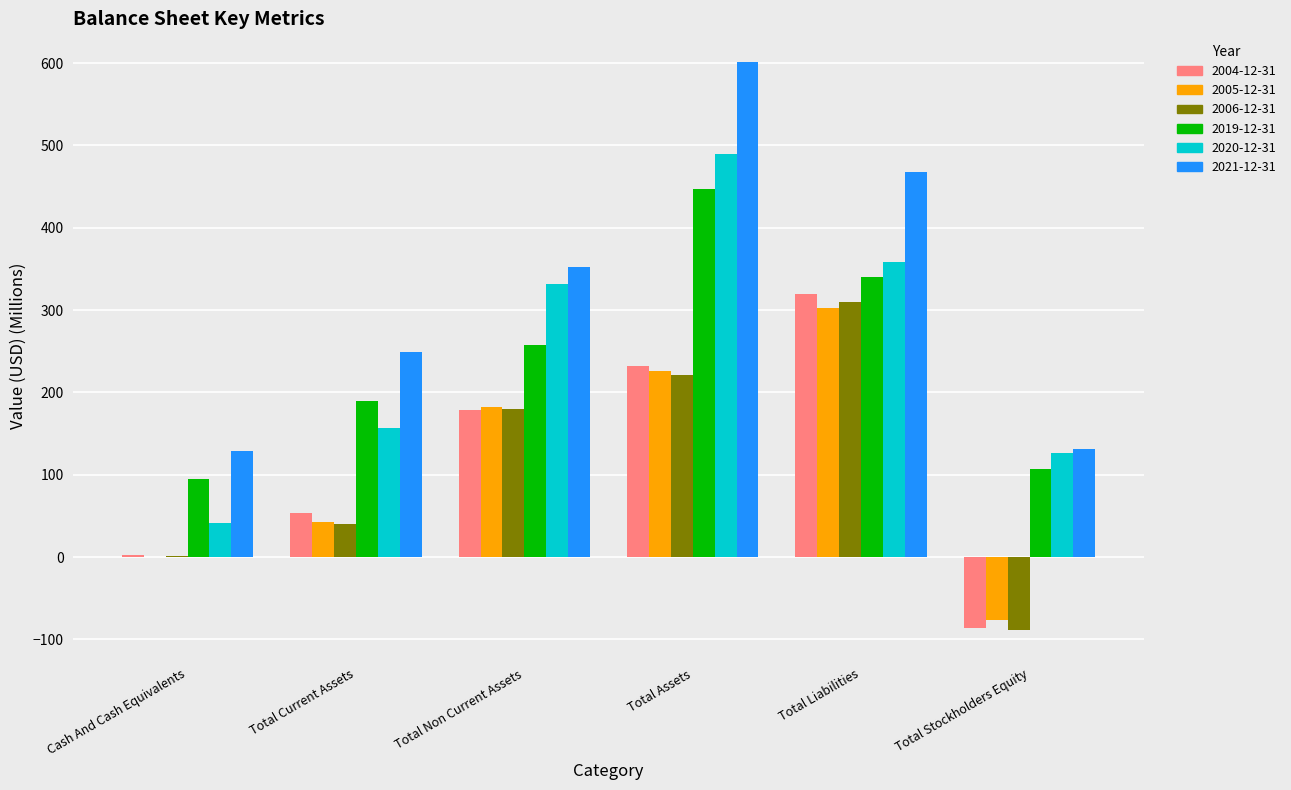

Which series has the widest spread of values?

2021-12-31